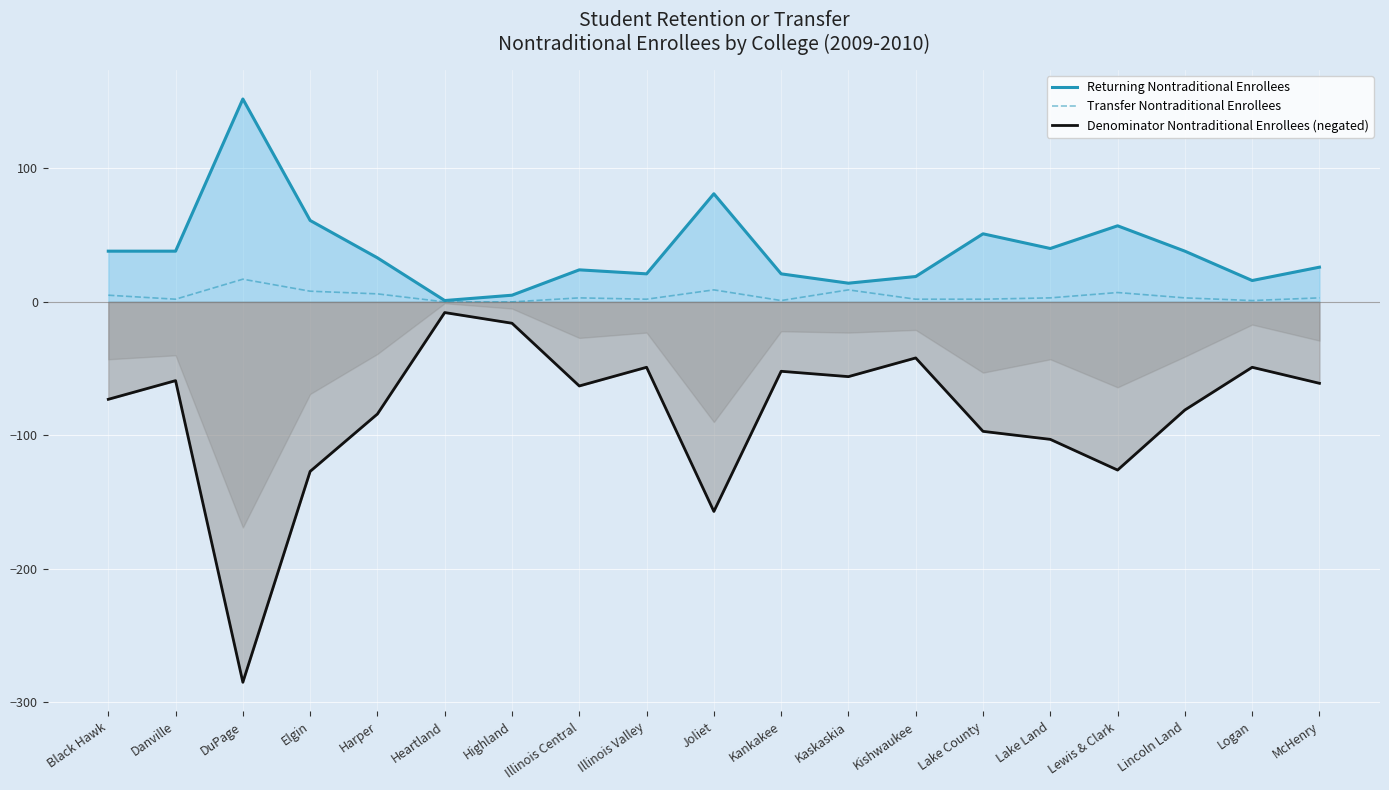

What is the greatest value displayed?

152